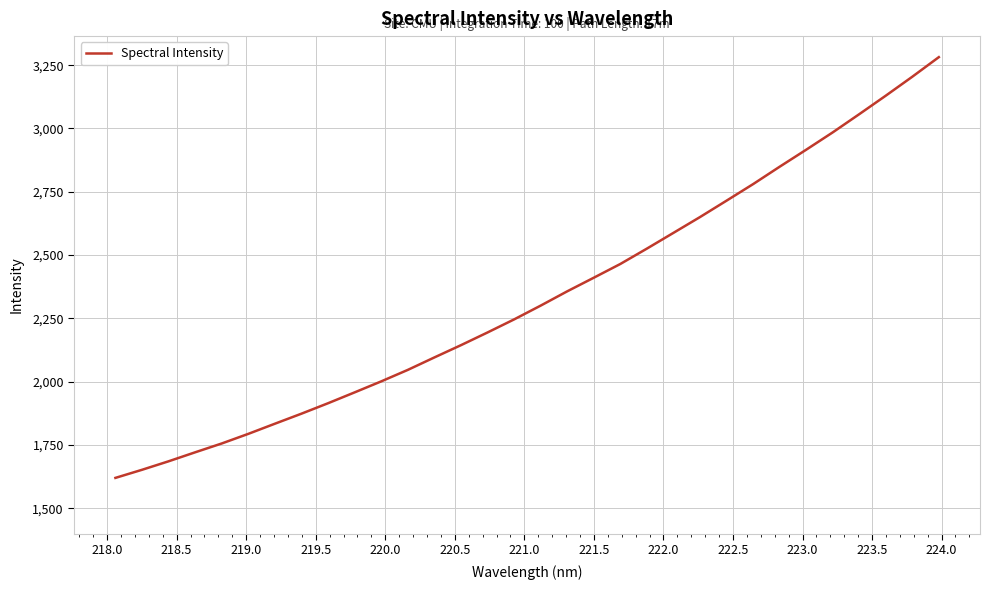

What is the maximum value shown in the chart?

3281.6